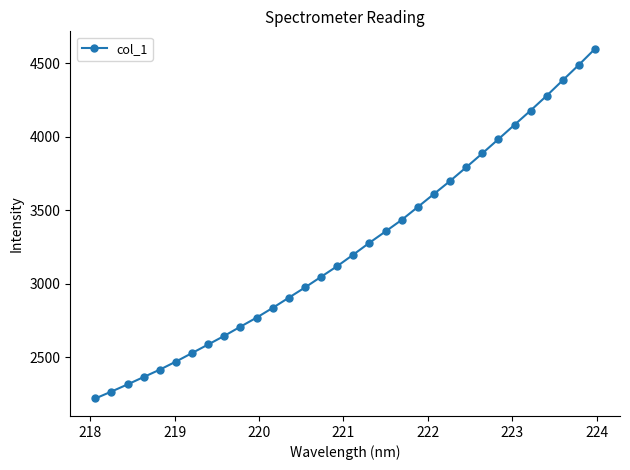

What is the greatest value displayed?

4596.8